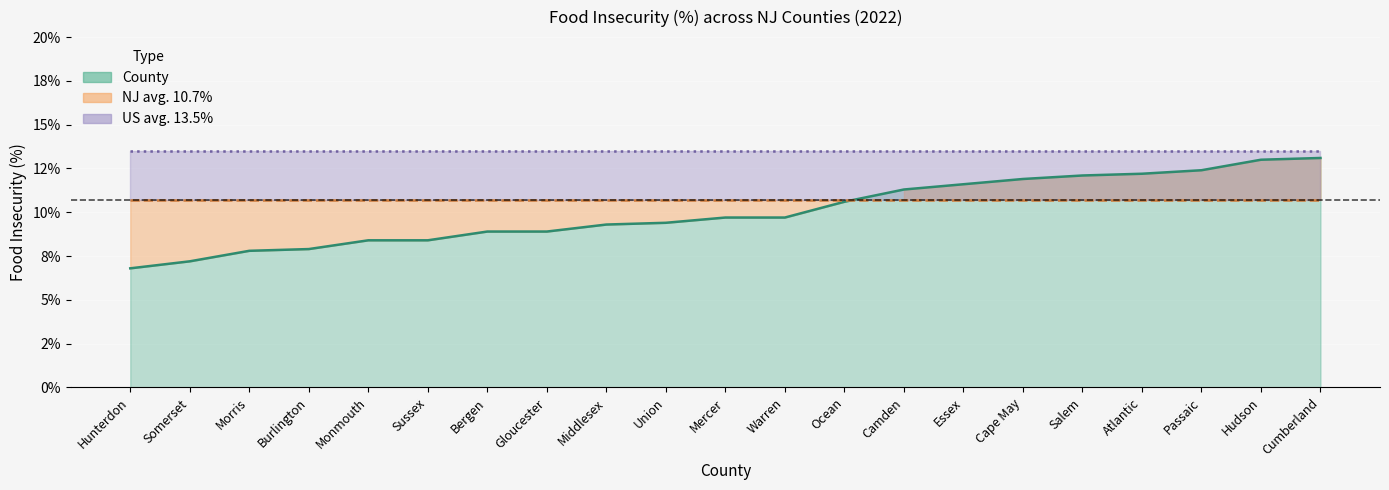

True or false: US avg. 13.5% and County intersect in this chart.

False